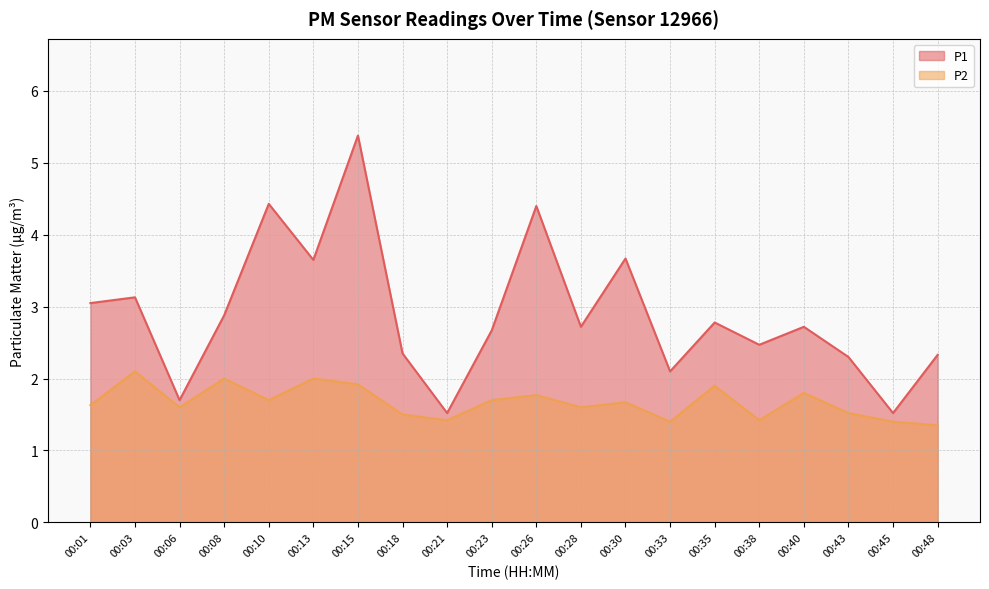

At how many categories does at least one series exceed 5?

1